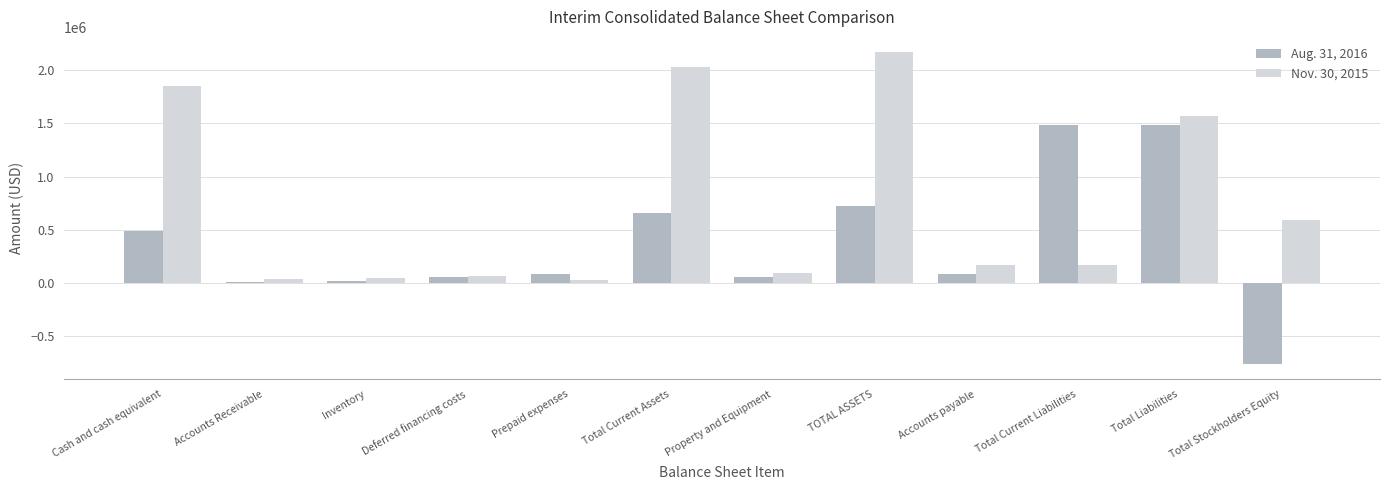

List the series in order of their peak value, lowest first.

Aug. 31, 2016, Nov. 30, 2015